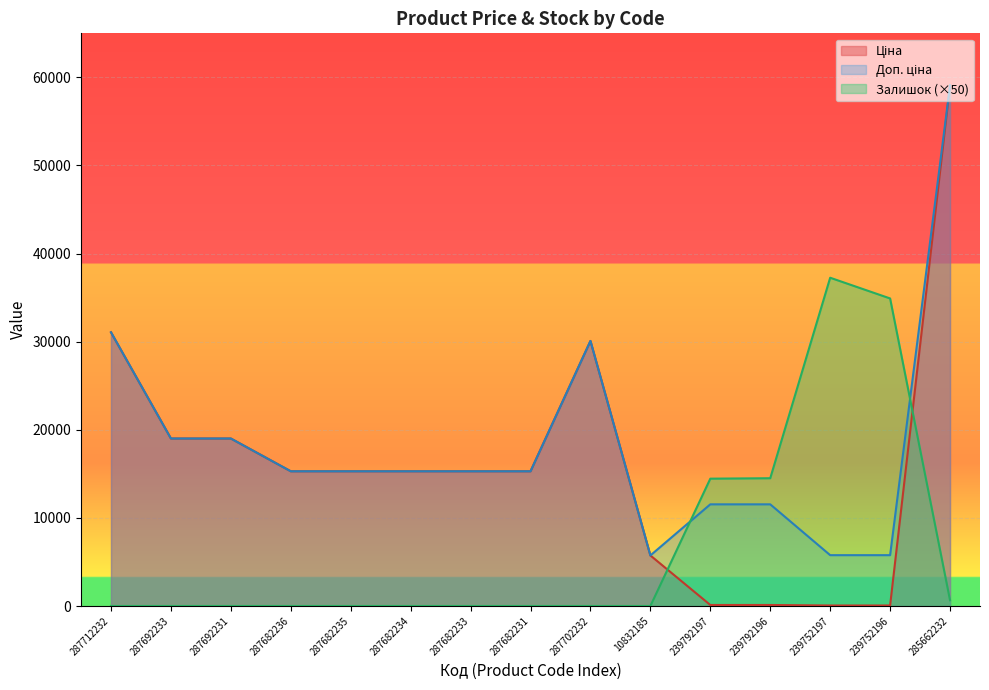

True or false: Залишок has more than 0 points higher than both neighbors.

True